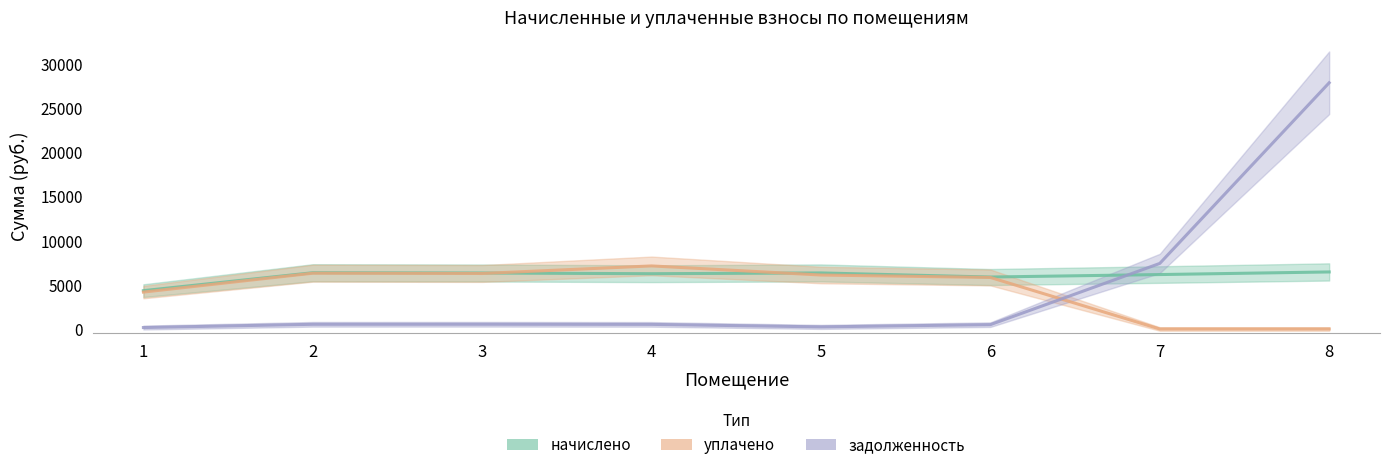

How many series are shown in this chart?

3